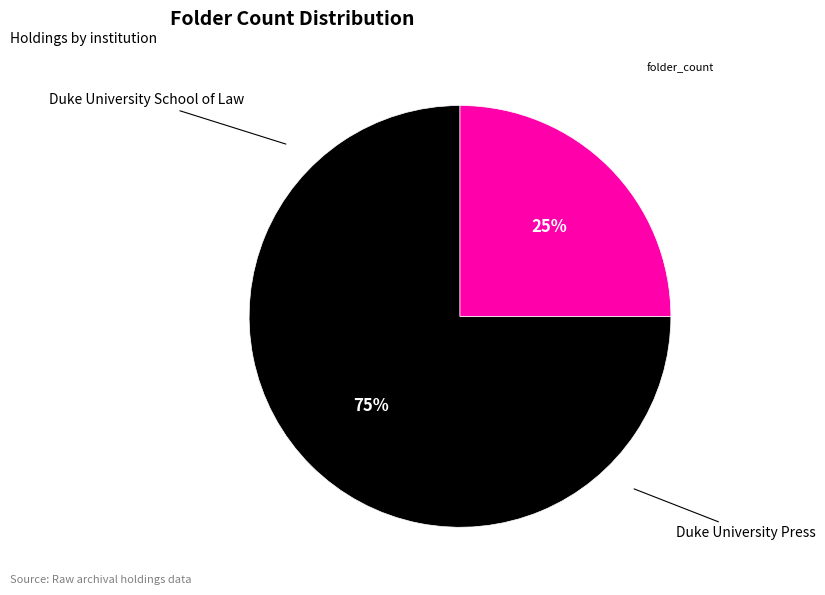

How many segments does this pie chart have?

2